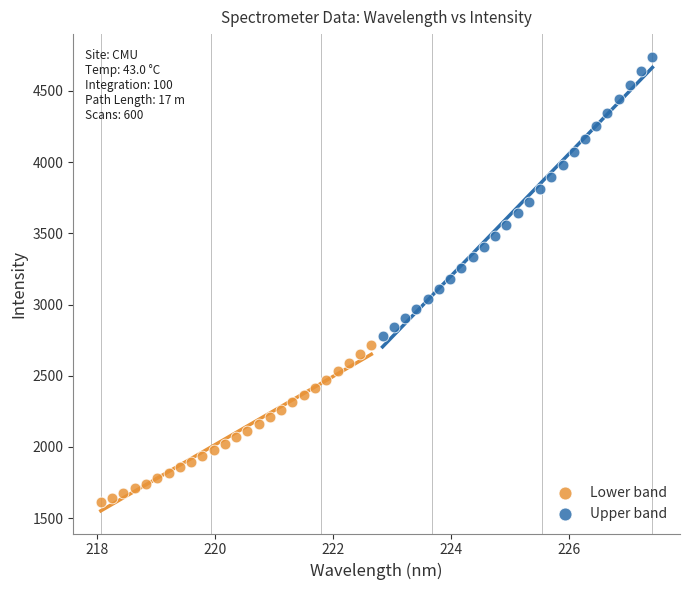

Which series reaches the minimum Y coordinate?

Lower band